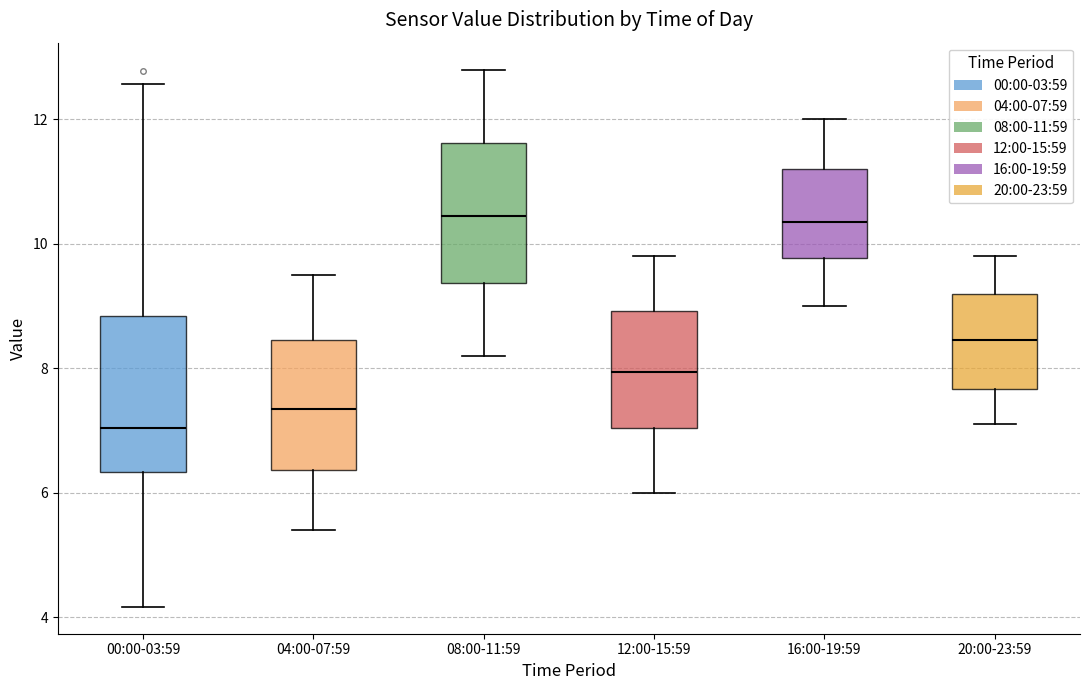

Where is the upper edge of the box for 00:00-03:59 on the y-axis? The values are not printed on the chart, so give them approximately, as read against the axis.

8.8